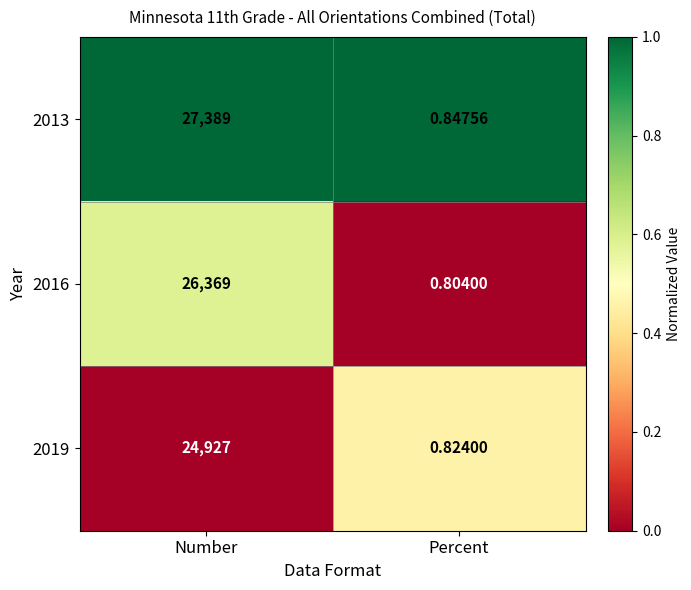

At which label is 2016 closest to 13184?

Percent